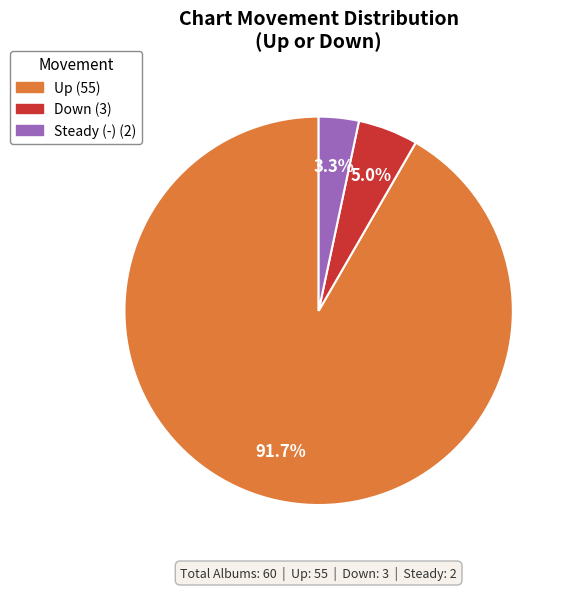

Is there any slice that represents more than half of the pie?

Yes